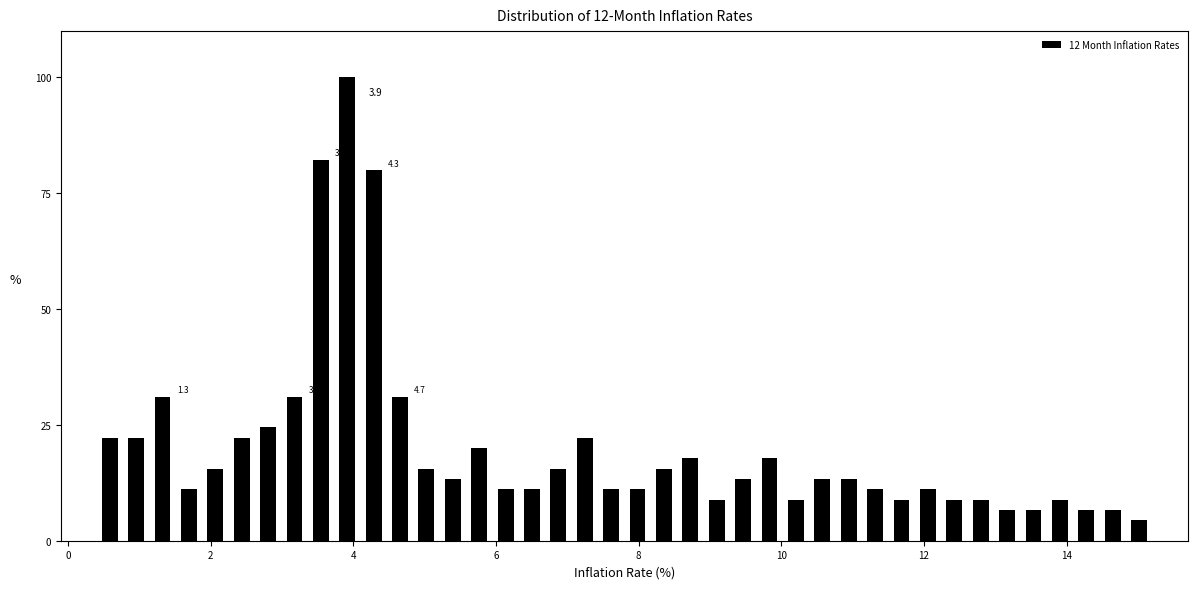

Around what value on the x-axis is the tallest bar? Give the approximate position of its centre, as read against the axis.

4.0